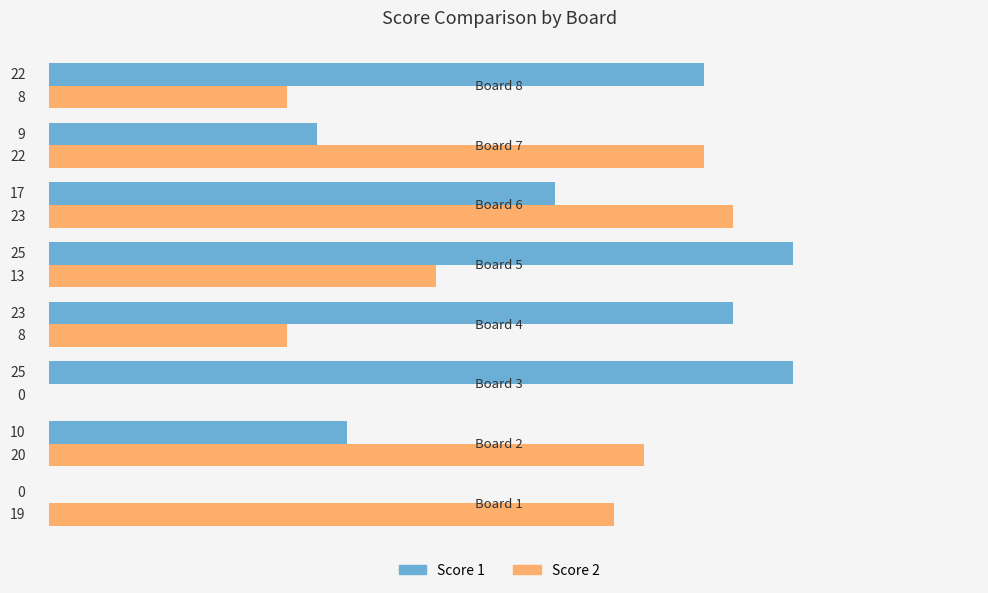

Which series has the largest total across all categories?

Score 1